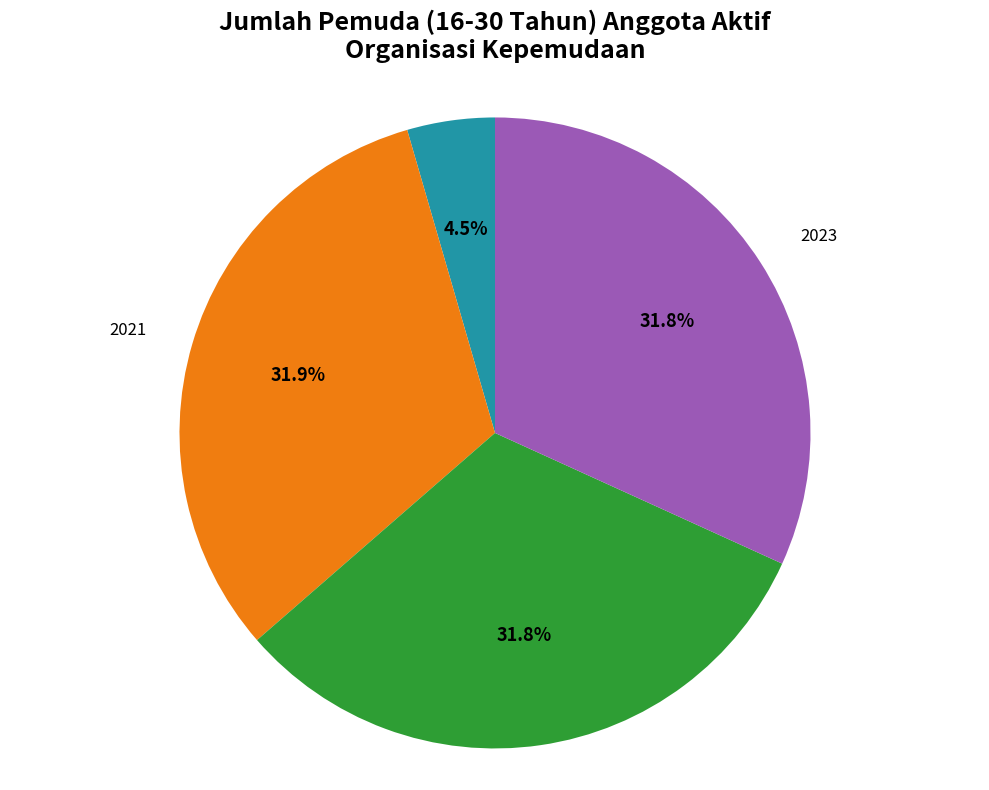

Count the number of slices in the pie.

4